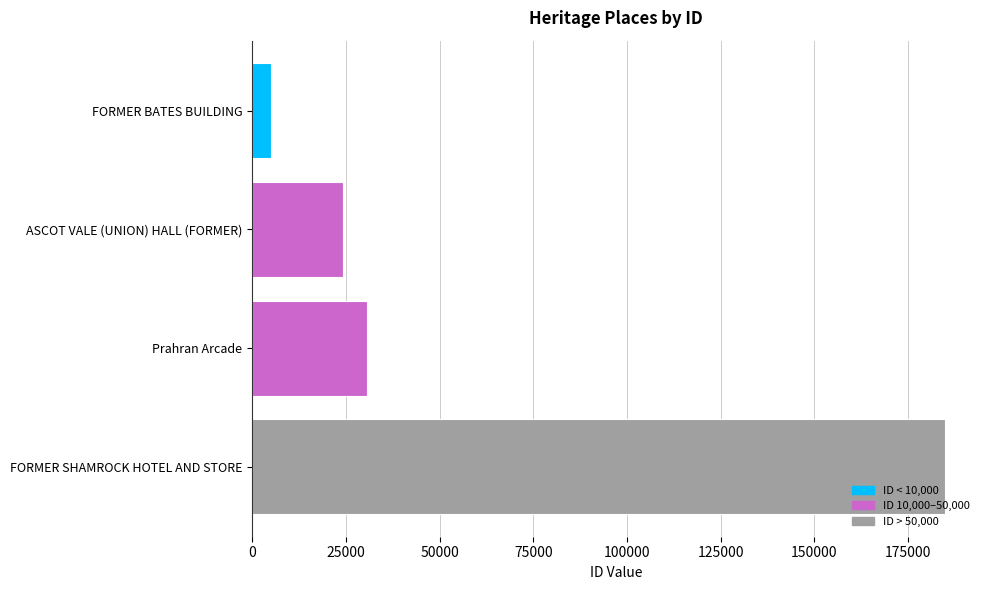

What is the smallest value displayed?

5055